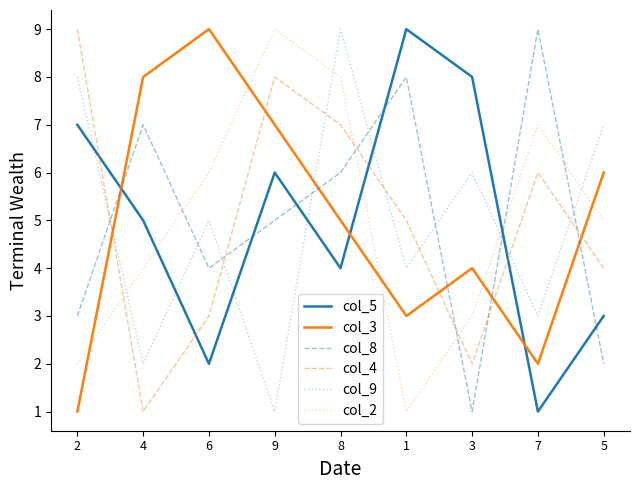

At which label is col_8 closest to 5?

9